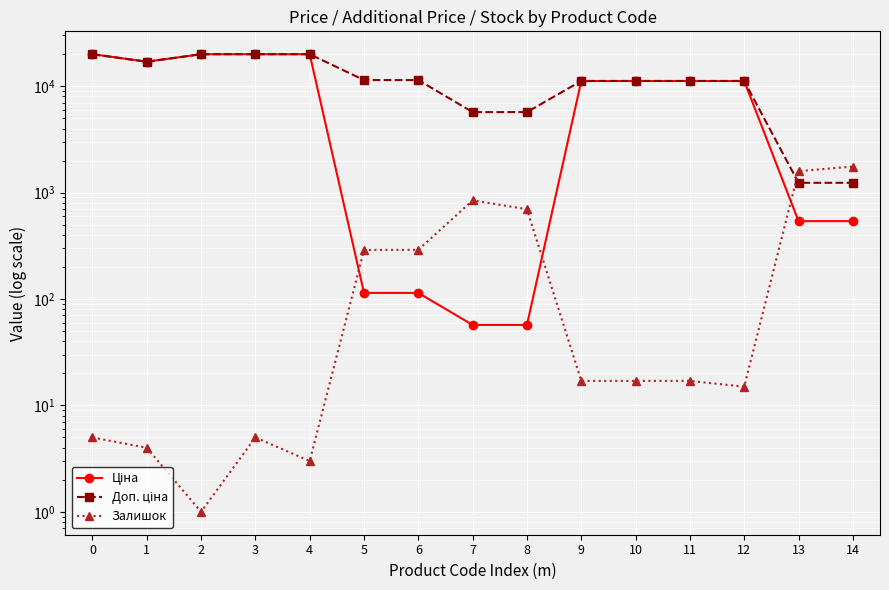

What value does the Залишок series have at 3?

5.0